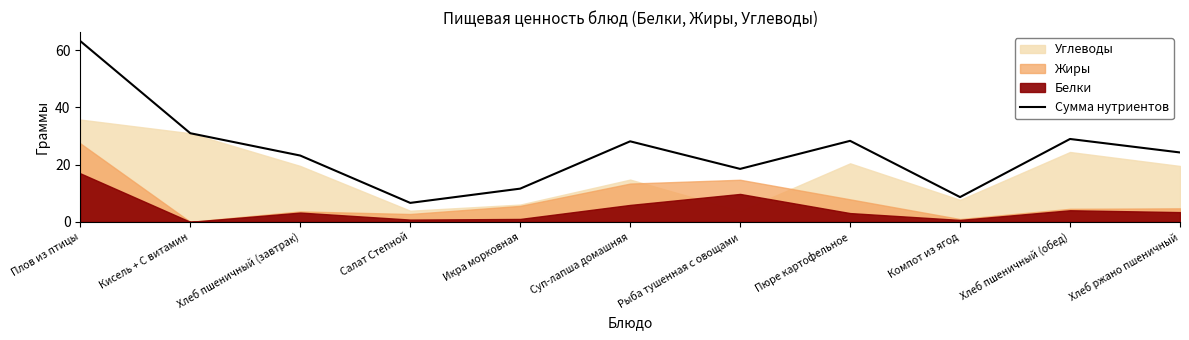

The chart shows a value of 63.1 at Плов из птицы. True or false?

True